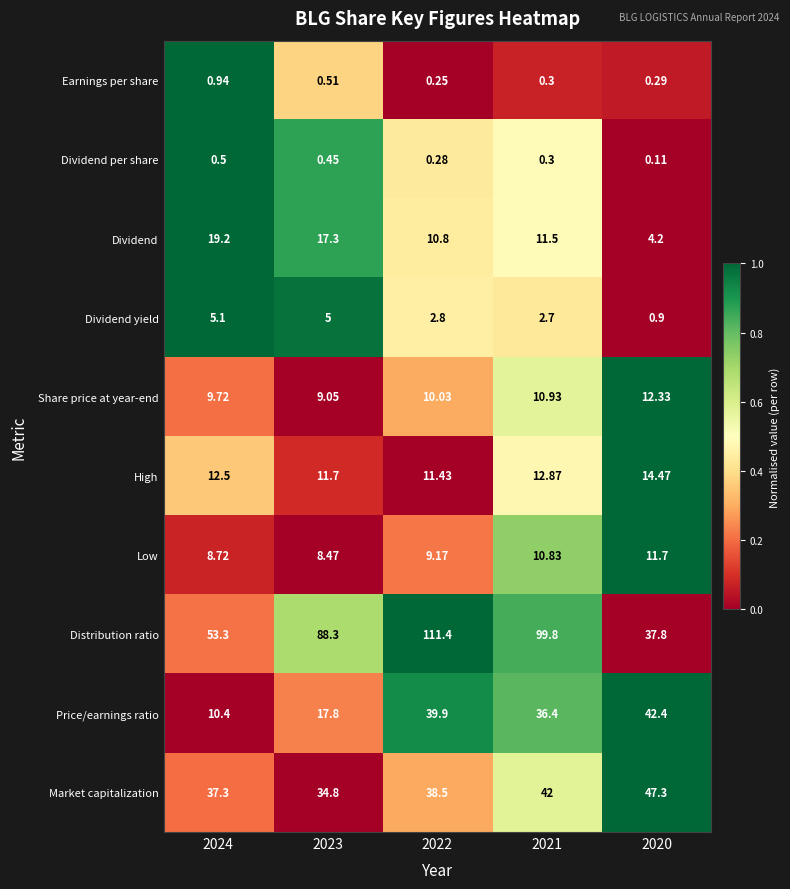

Which series changed the most between 2022 and 2020?

Distribution ratio